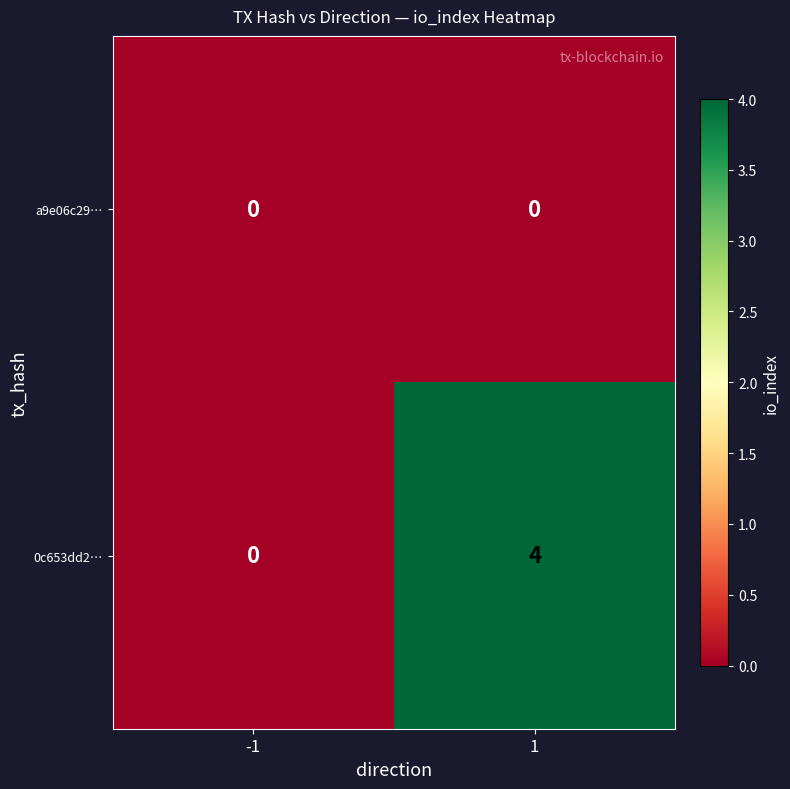

Which series changed the most between -1 and 1?

0c653dd2…